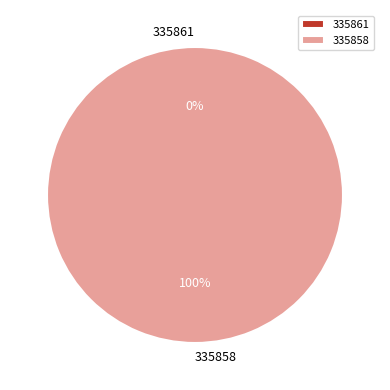

Which category has the biggest portion of the pie?

335858